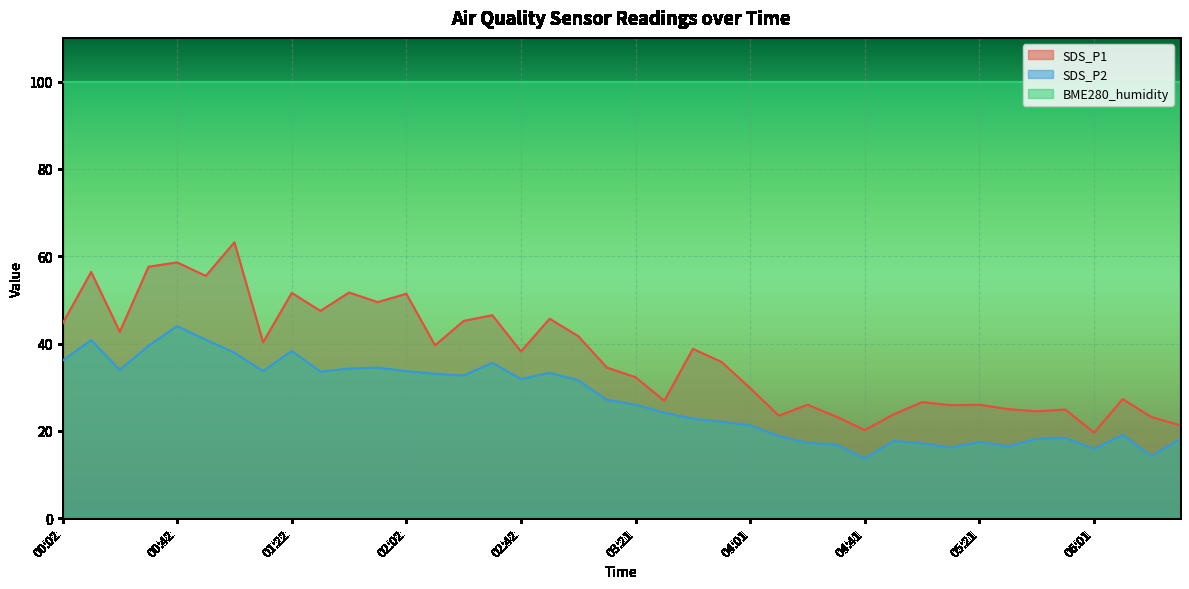

What is the spread (max minus min) of values at 06:11?

8.2